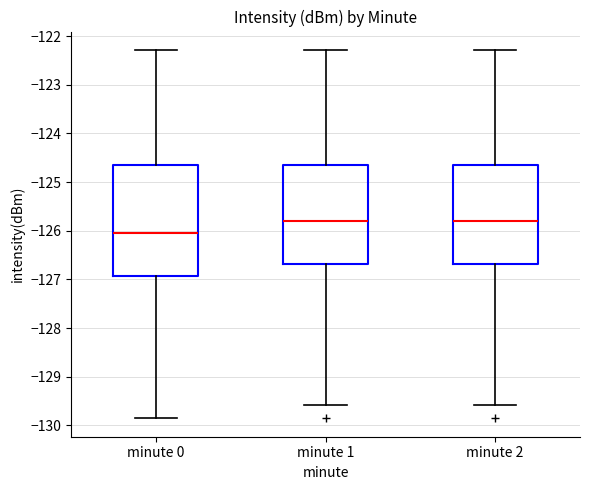

Reading left to right, read every box against the y-axis: the position of its median line, the range the box covers, and the ends of its whiskers. The values are not printed on the chart, so give them approximately, as read against the axis.

minute 0: median -126.0, box -126.9 to -124.7, whiskers -129.9 to -122.3
minute 1: median -125.8, box -126.7 to -124.7, whiskers -129.6 to -122.3
minute 2: median -125.8, box -126.7 to -124.7, whiskers -129.6 to -122.3